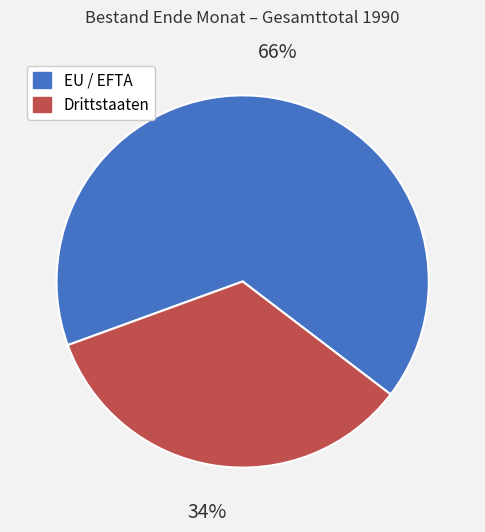

Rank the categories by value from lowest to highest.

Drittstaaten, EU / EFTA